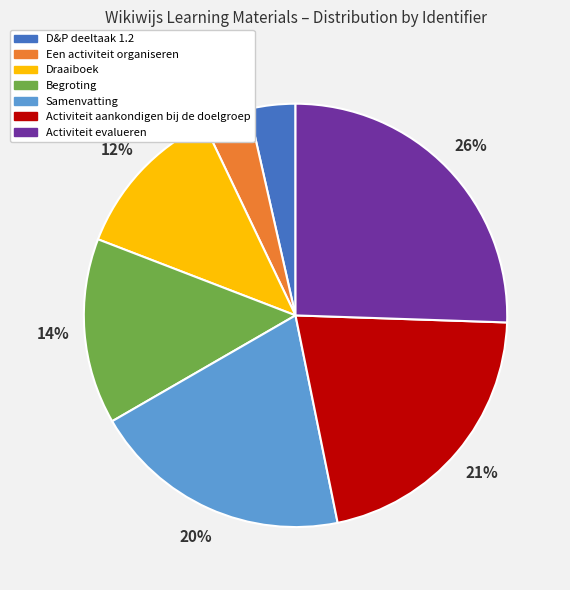

To the nearest percent, what is the average slice percentage?

14%